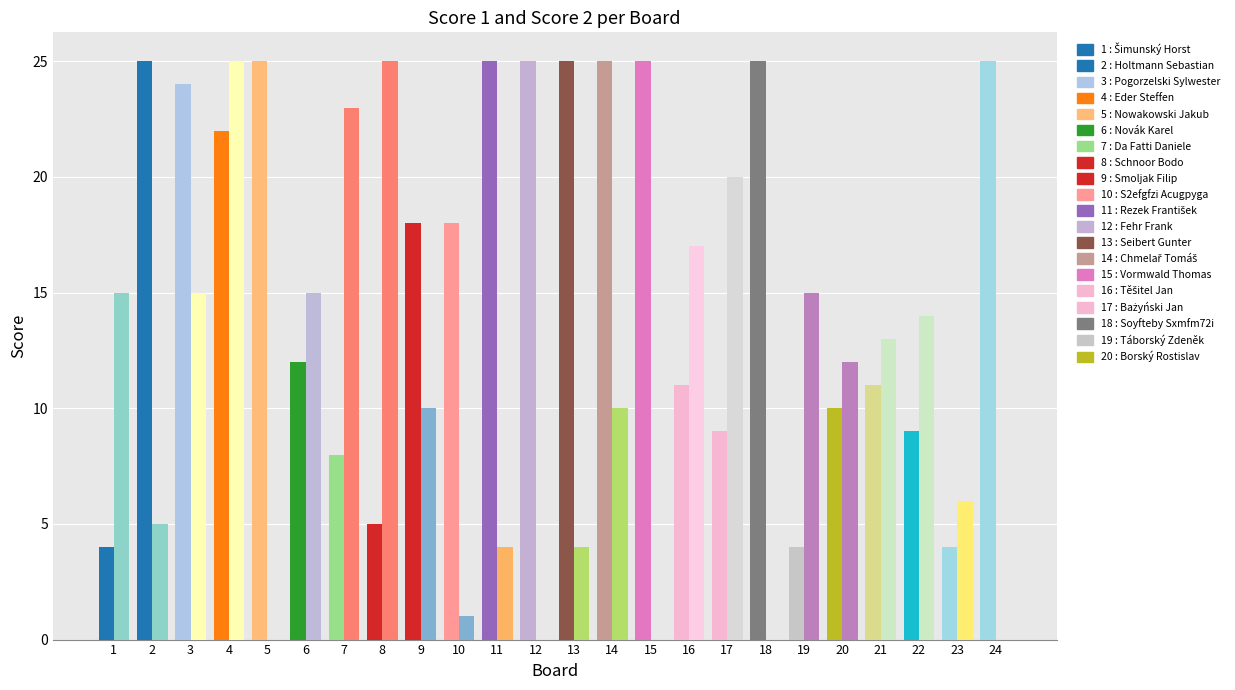

Between 14 and 9, which is larger?

14